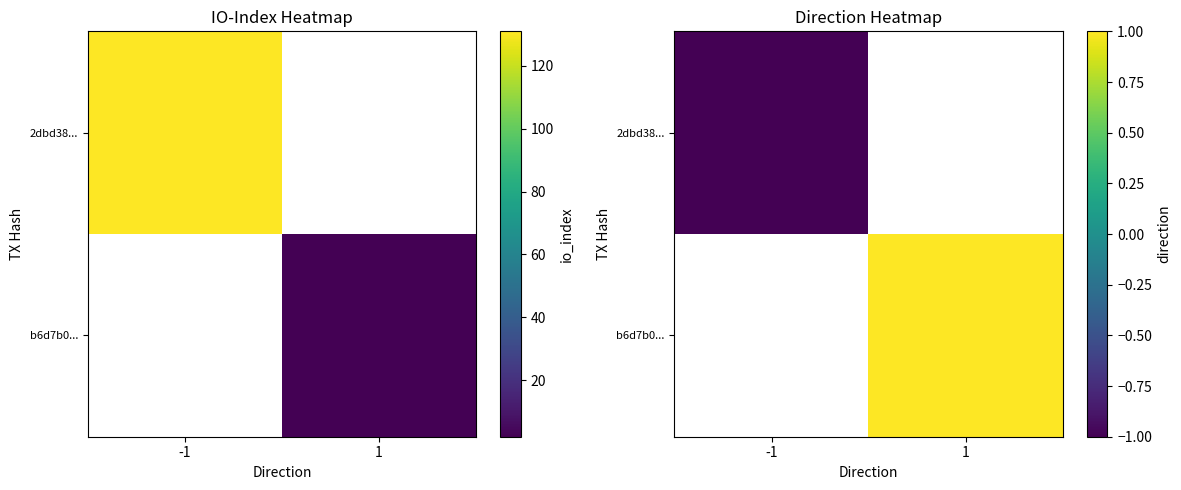

List the series in order of their overall mean, highest first.

2dbd38..., b6d7b0...